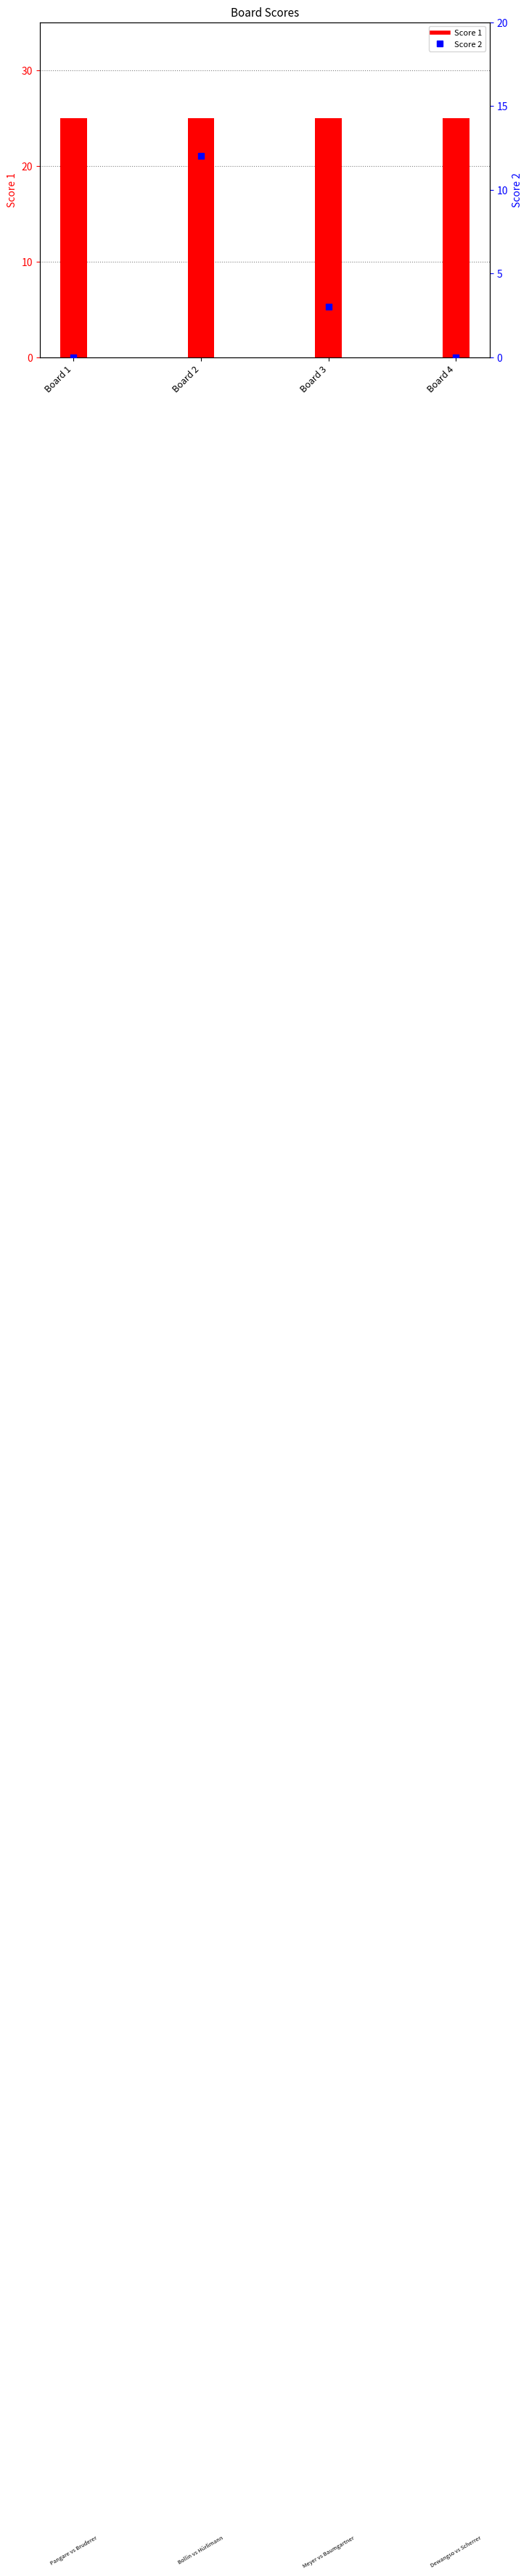

At how many categories does at least one series exceed 12?

4